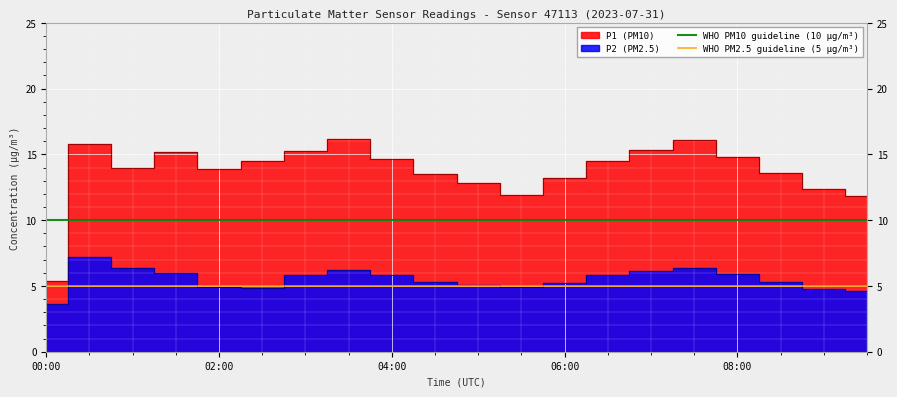

What is the highest value of the WHO PM10 guideline (10 µg/m³) series?

10